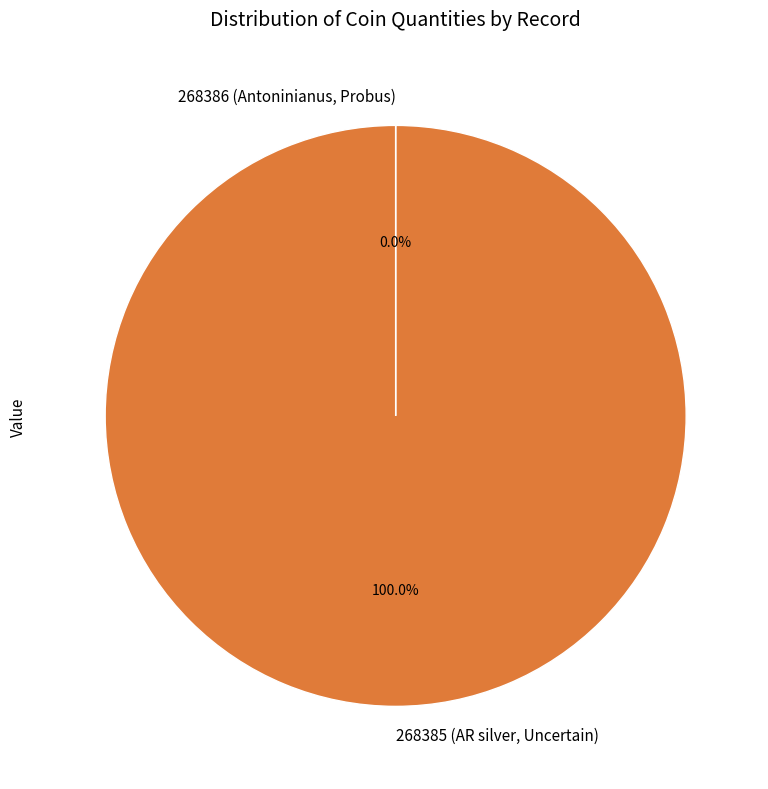

Which slice represents more than half of the pie?

268385 (AR silver, Uncertain)